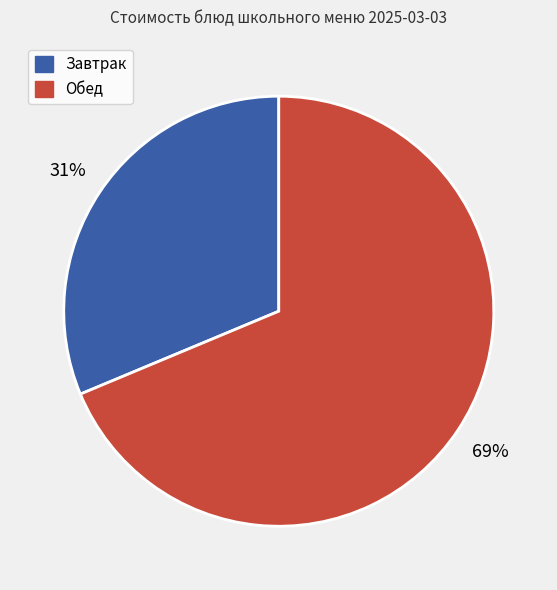

To the nearest percent, what is the average slice percentage?

50%